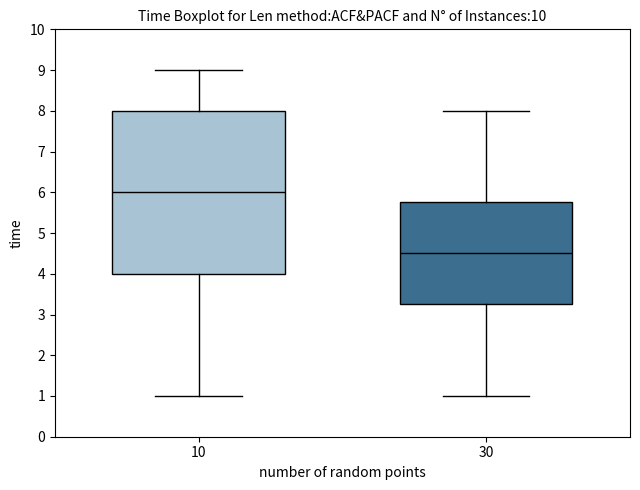

Reading left to right, read every box against the y-axis: the position of its median line, the range the box covers, and the ends of its whiskers. The values are not printed on the chart, so give them approximately, as read against the axis.

10: median 6.0, box 4.0 to 8.0, whiskers 1.0 to 9.0
30: median 4.5, box 3.3 to 5.8, whiskers 1.0 to 8.0